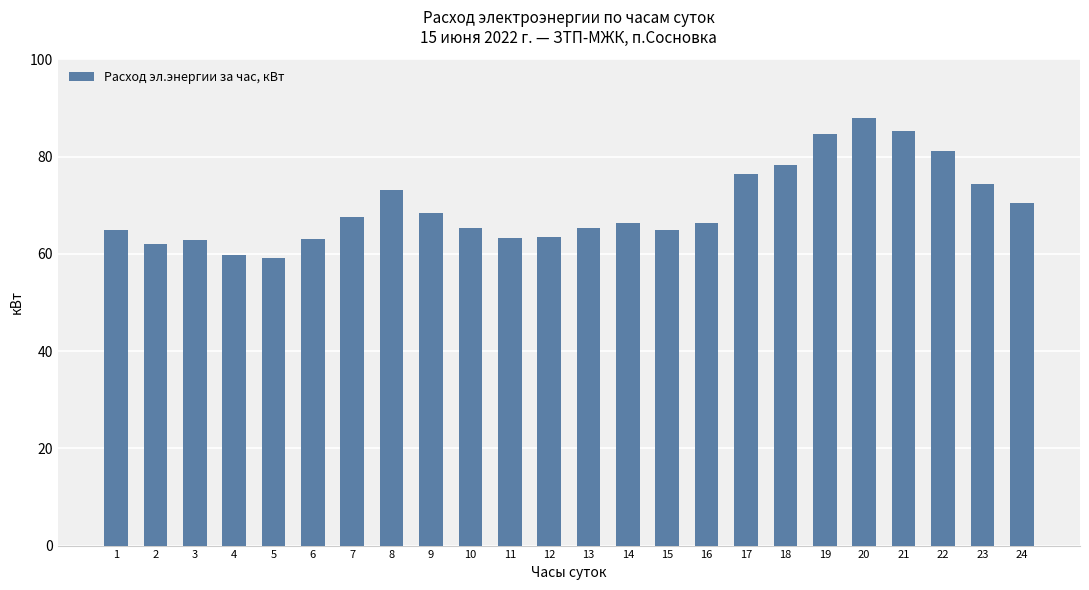

What is the value of the 4th bar from the left?

59.8